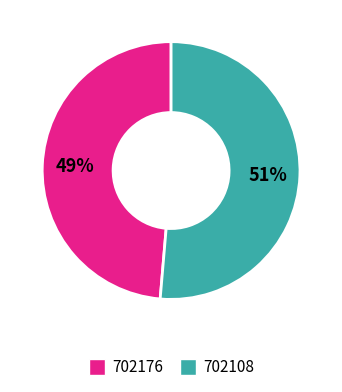

Is it true that 702176 is 36% of the pie?

False